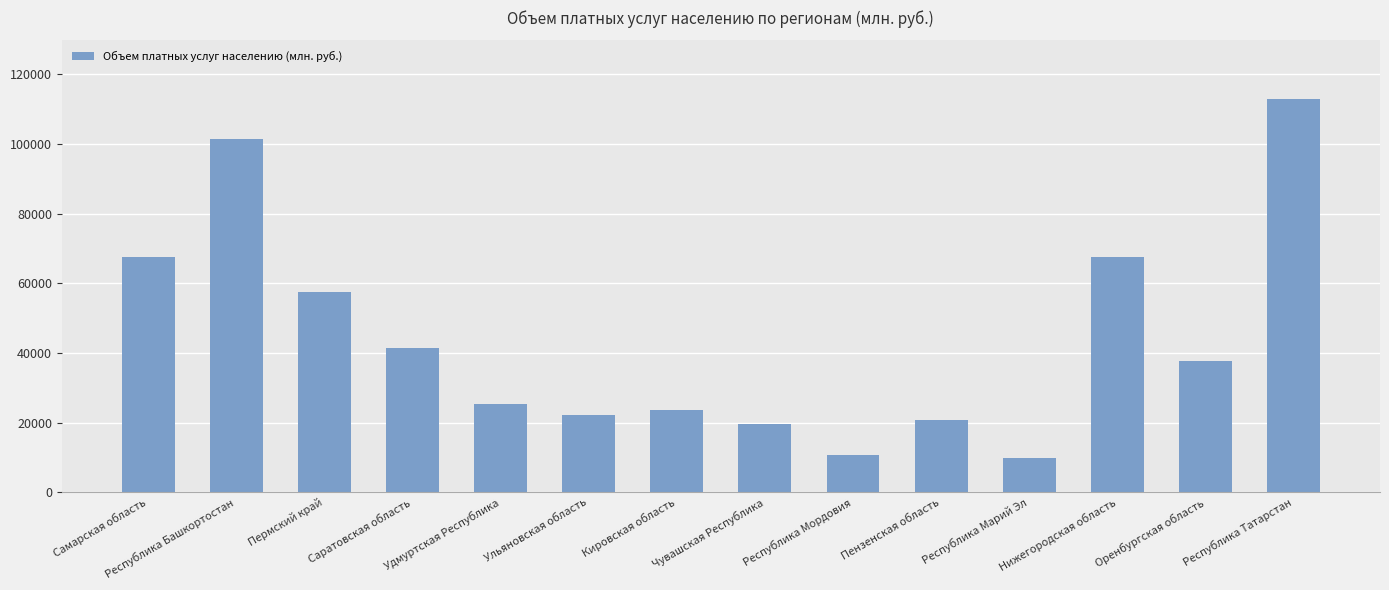

Does the chart contain stacked bars?

No